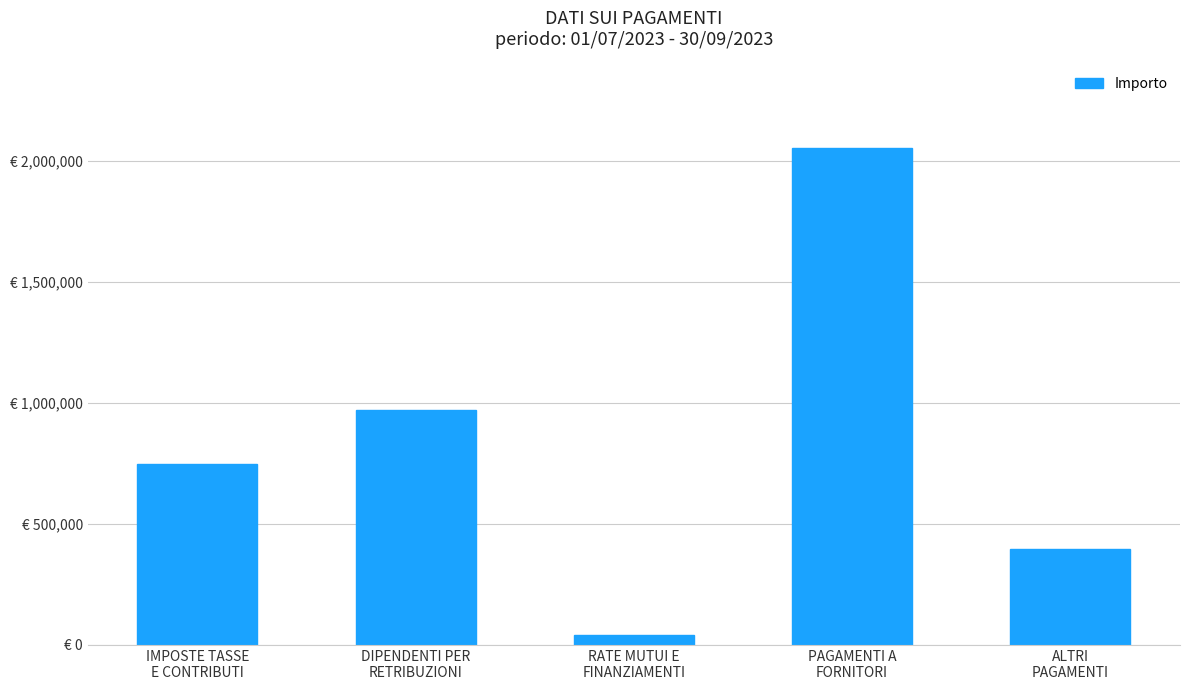

Does the chart contain stacked bars?

No